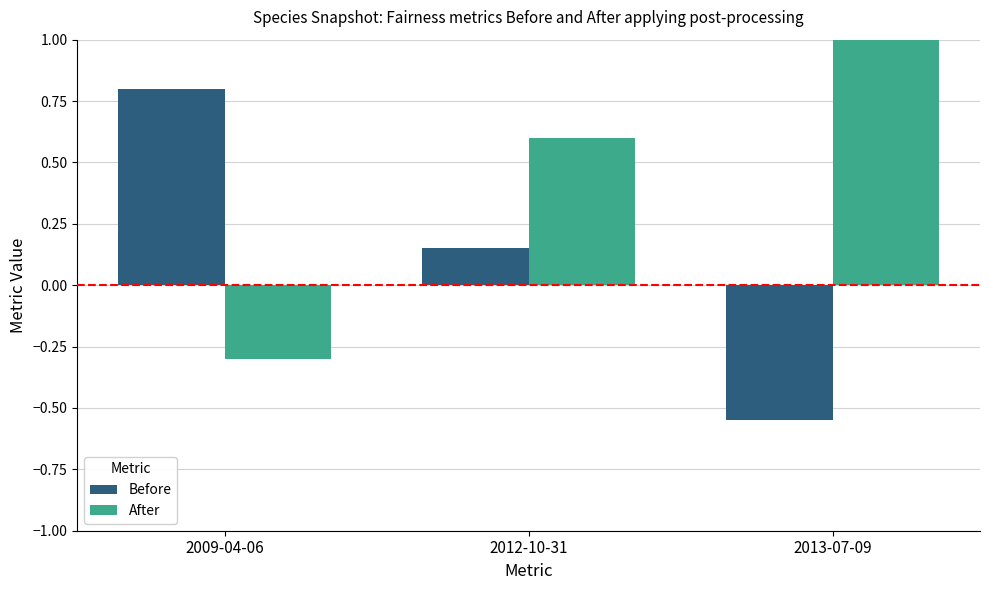

Count the After values in the range 0 to 1.

2